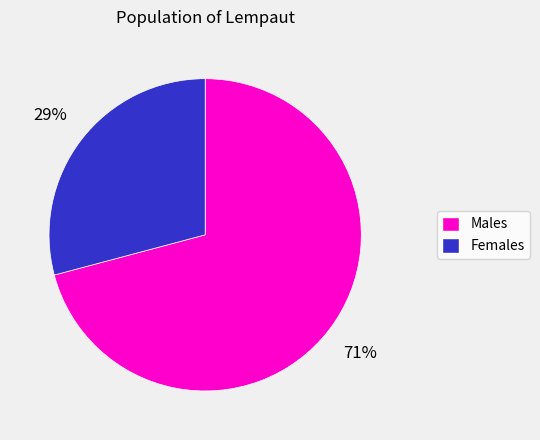

Is there a majority slice in this chart?

Yes